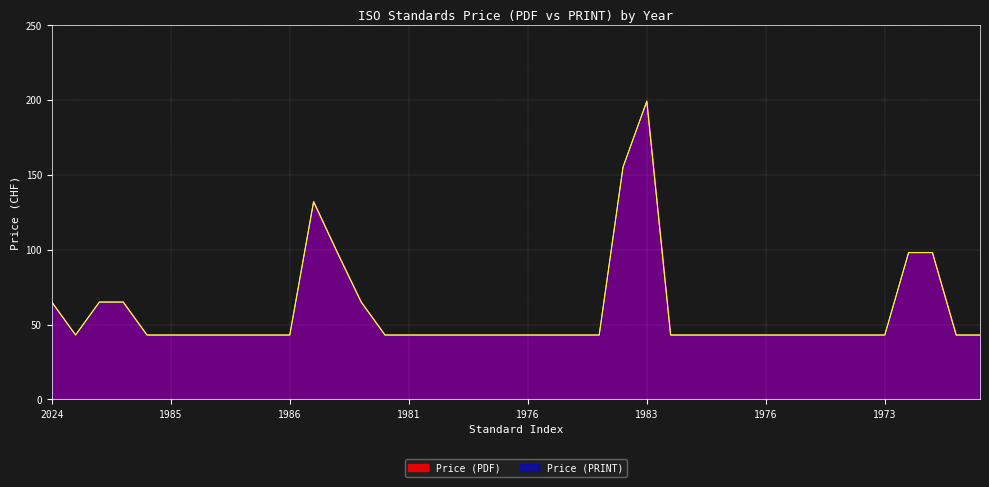

True or false: Price (PDF) and Price (PRINT) intersect in this chart.

False